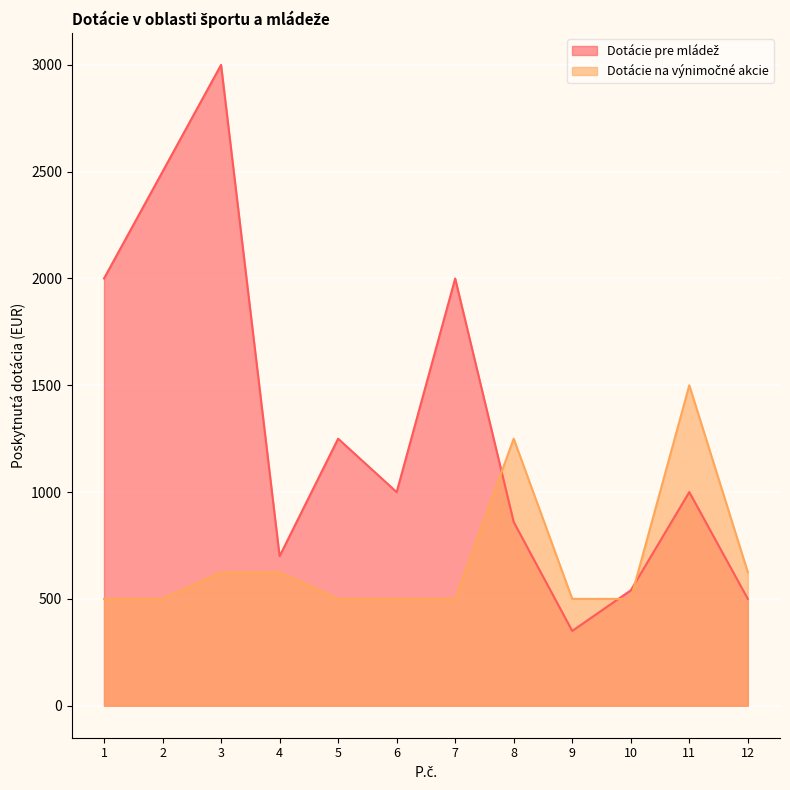

The value of Dotácie pre mládež at 10 is 195. True or false?

False